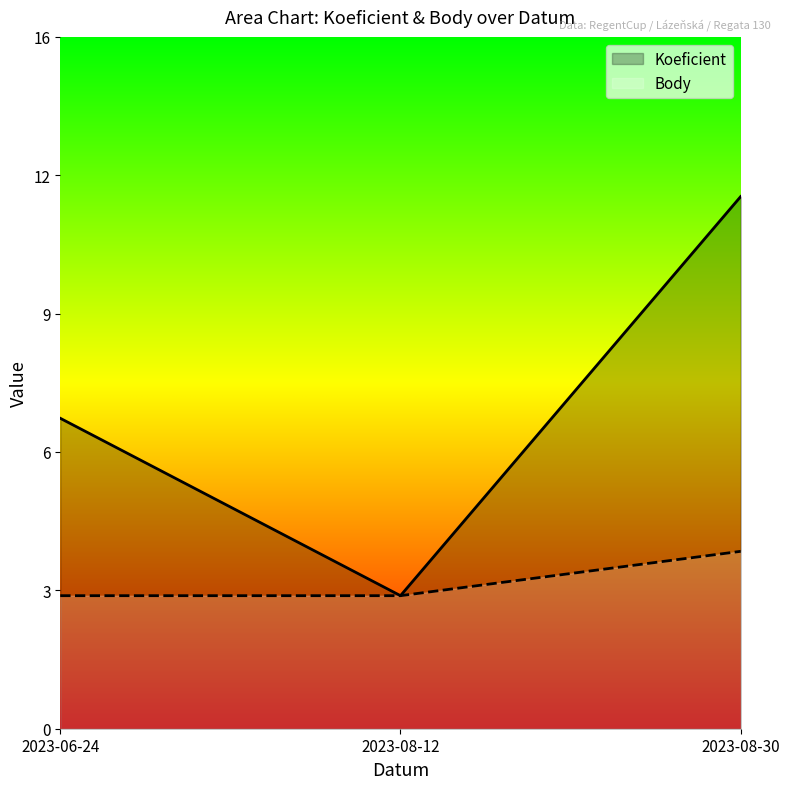

List the series in order of their peak value, lowest first.

Body, Koeficient